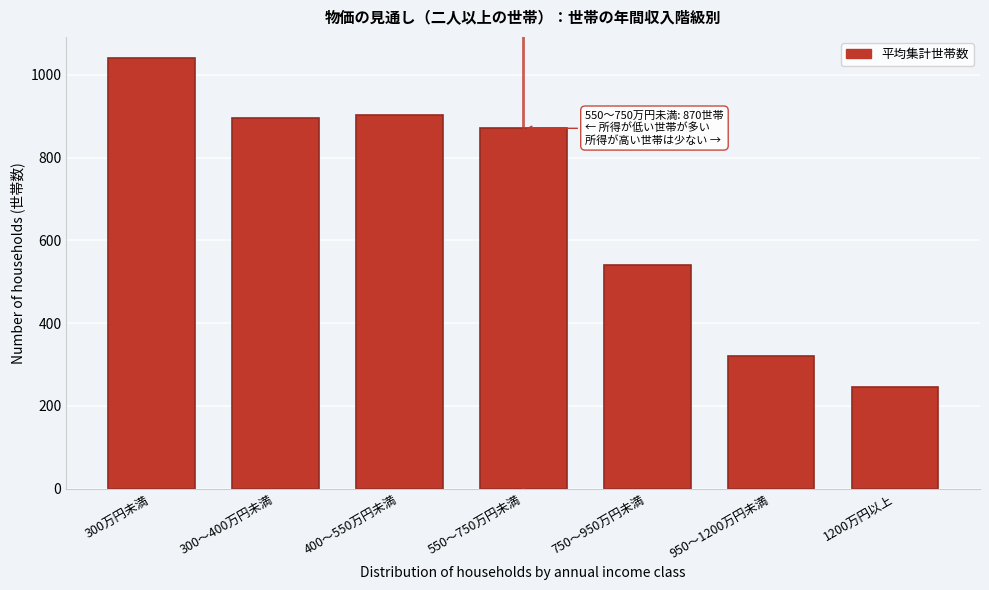

Reading left to right, what are all the values shown in this chart?

1039.7	895.5	903.8	870.4	541.5	320.0	246.0